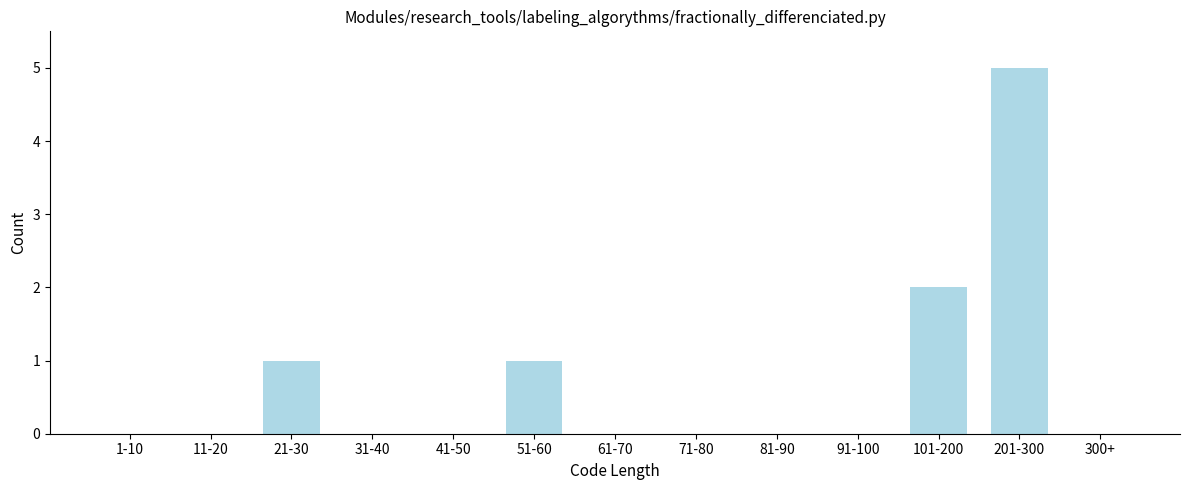

Reading right to left, what are all the values shown in this chart?

300+=0	201-300=5	101-200=2	91-100=0	81-90=0	71-80=0	61-70=0	51-60=1	41-50=0	31-40=0	21-30=1	11-20=0	1-10=0